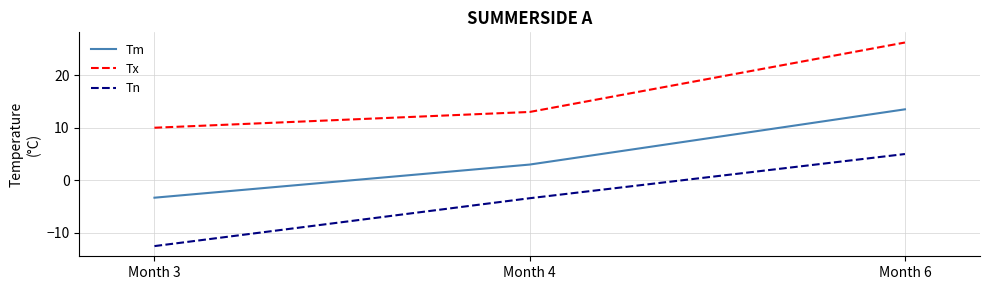

List the labels in order of Tn value, smallest first.

Month 3, Month 4, Month 6